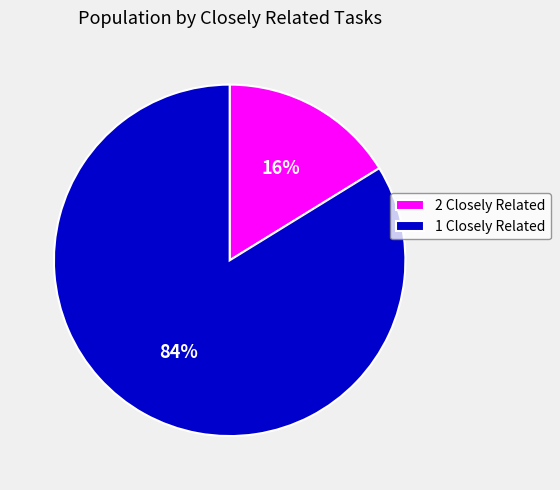

Is it true that 2 Closely Related is 16% of the pie?

True